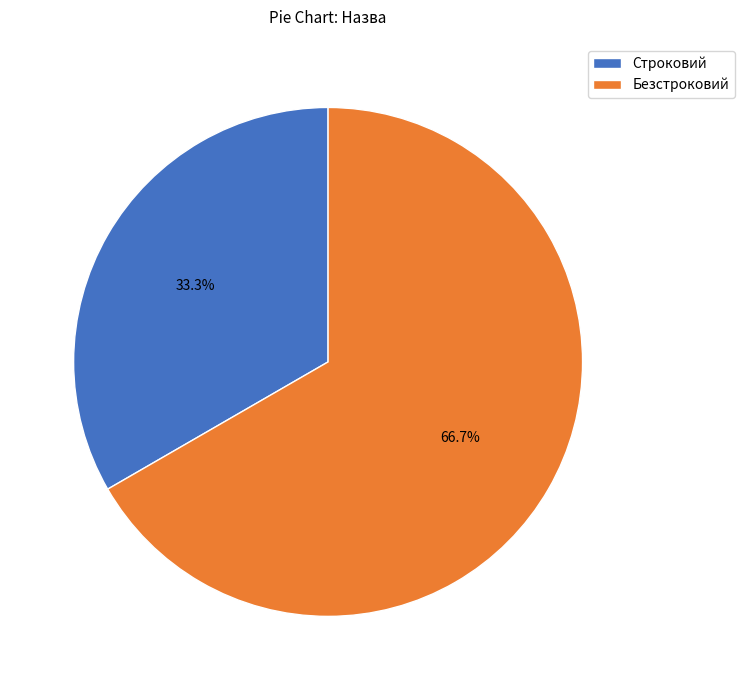

Combined, what portion of the pie is Безстроковий and Строковий?

100.0%